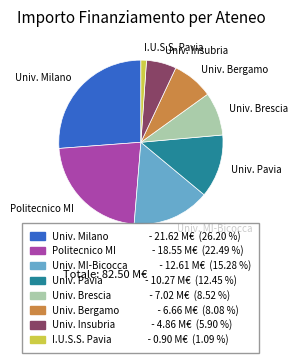

Is there any slice that represents more than half of the pie?

No